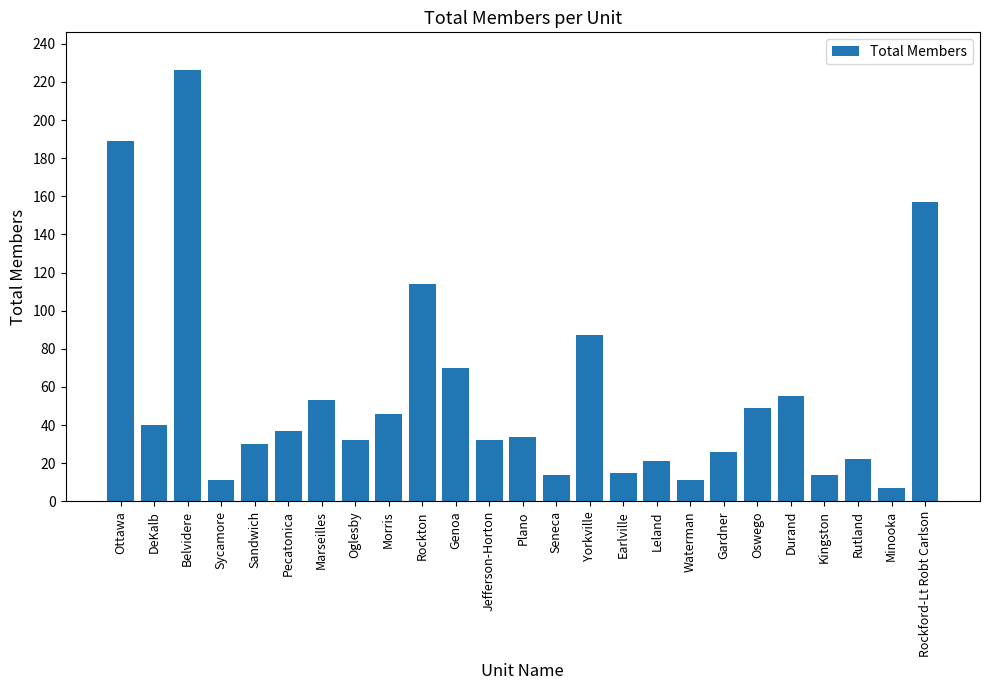

How many series are shown in this chart?

1